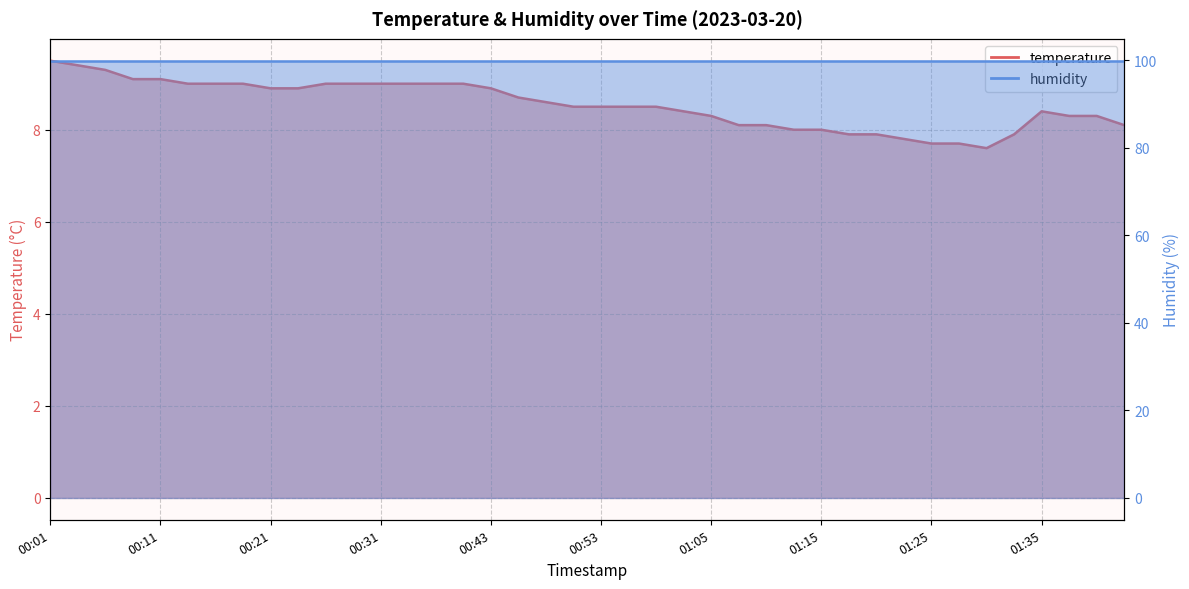

What is the value of the 7th point from the left?

9.0